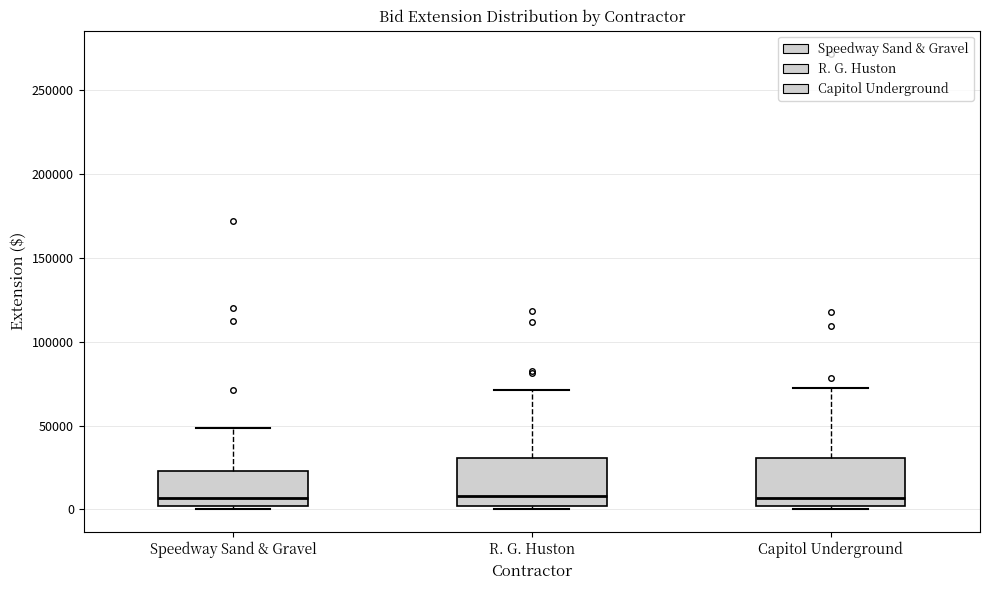

Where does the upper whisker of the box for R. G. Huston end on the y-axis? The values are not printed on the chart, so give them approximately, as read against the axis.

70000